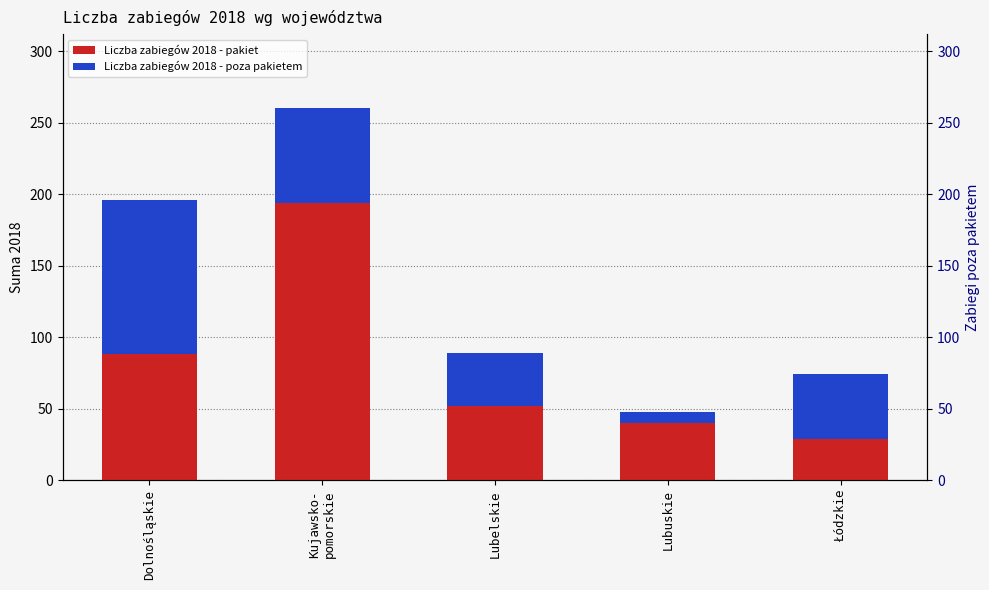

Does the chart contain stacked bars?

No